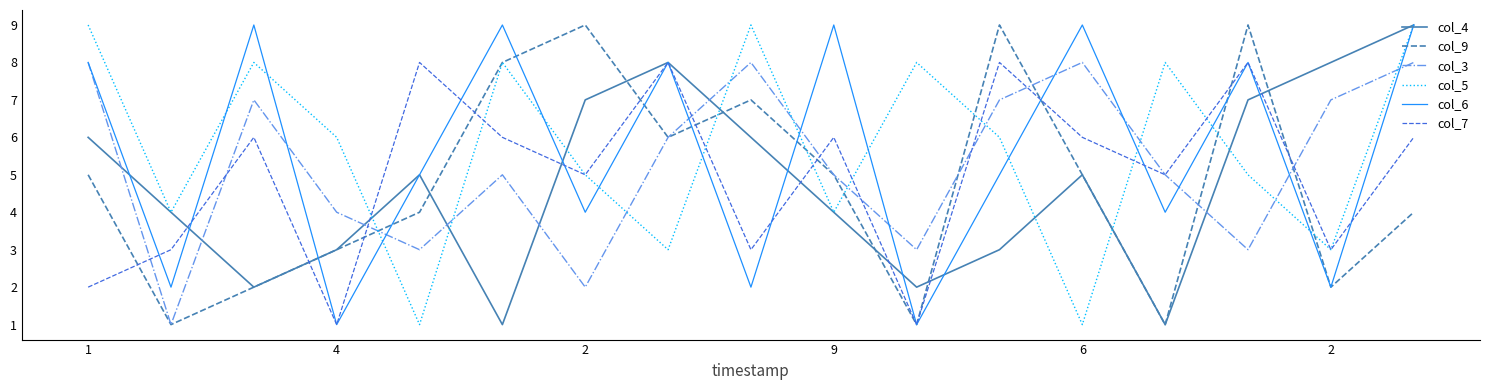

After their last crossing, which series has the higher values: col_5 or col_3?

col_5